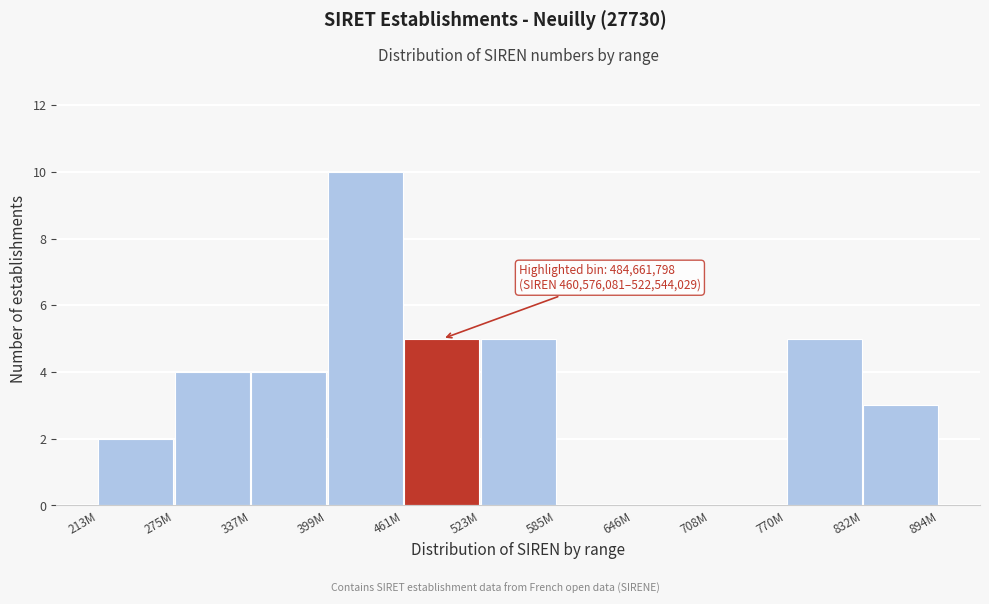

Reading right to left, list all the values displayed in this chart.

832M=3	770M=5	708M=0	646M=0	585M=0	523M=5	461M=5	399M=10	337M=4	275M=4	213M=2